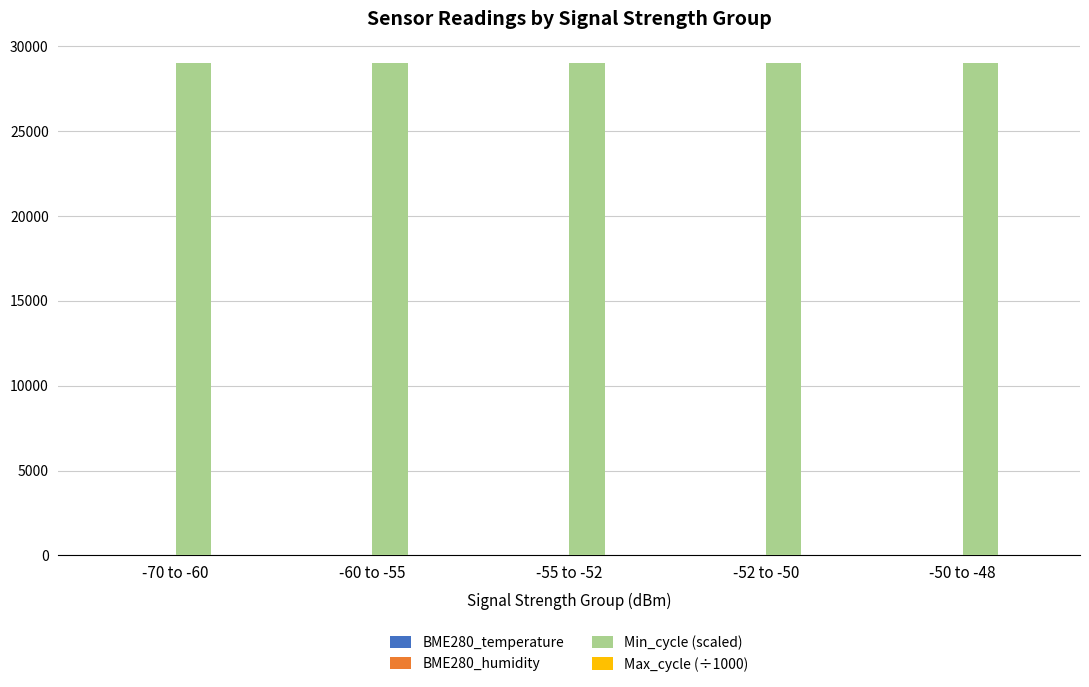

How many groups of bars are there?

5